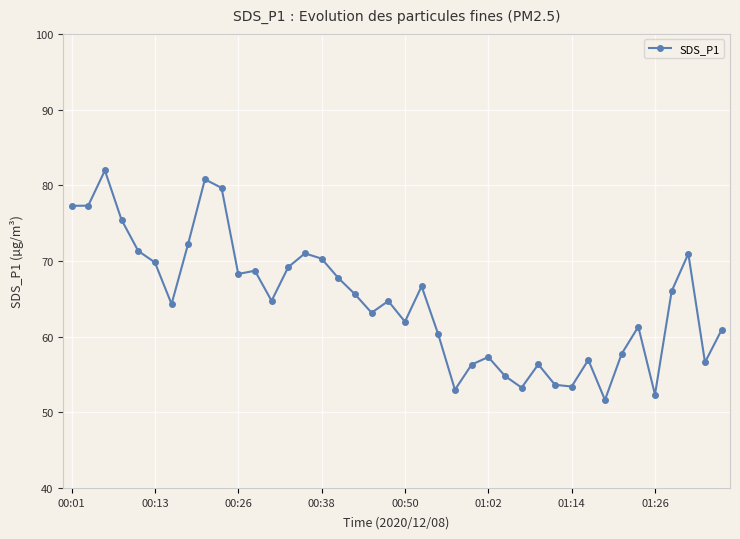

What is the maximum value shown in the chart?

82.0